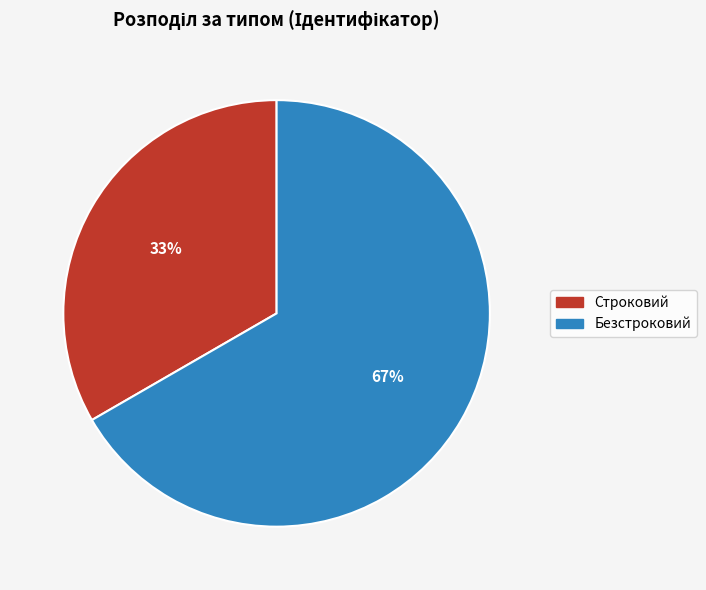

Do Строковий and Безстроковий together represent more than half of the pie?

Yes